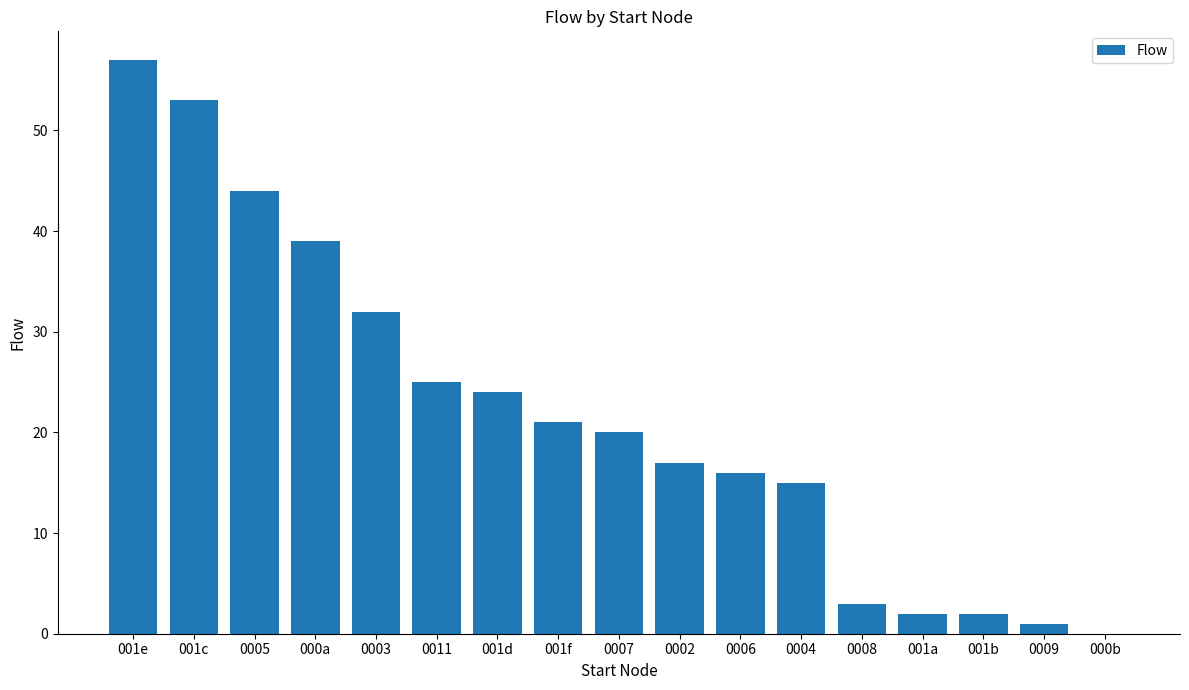

Reading right to left, what are all the values shown in this chart?

000b=0	0009=1	001b=2	001a=2	0008=3	0004=15	0006=16	0002=17	0007=20	001f=21	001d=24	0011=25	0003=32	000a=39	0005=44	001c=53	001e=57